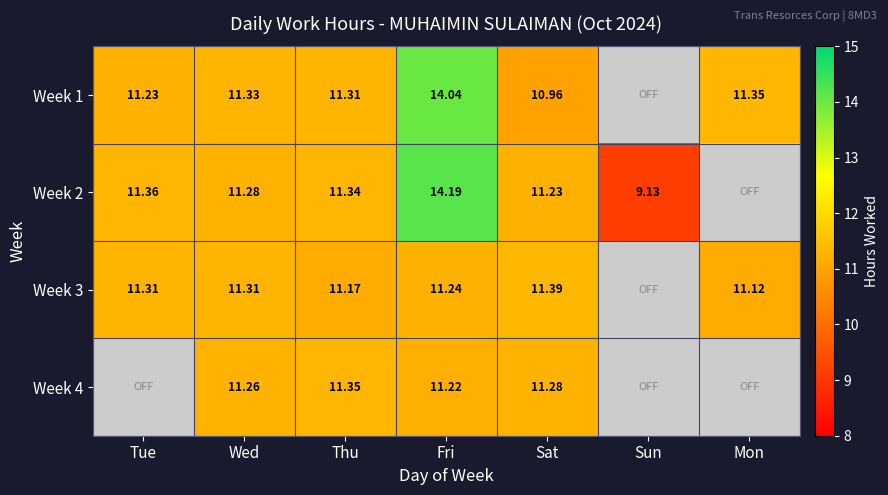

True or false: Week 1 has a value of 11.2 at Tue.

True